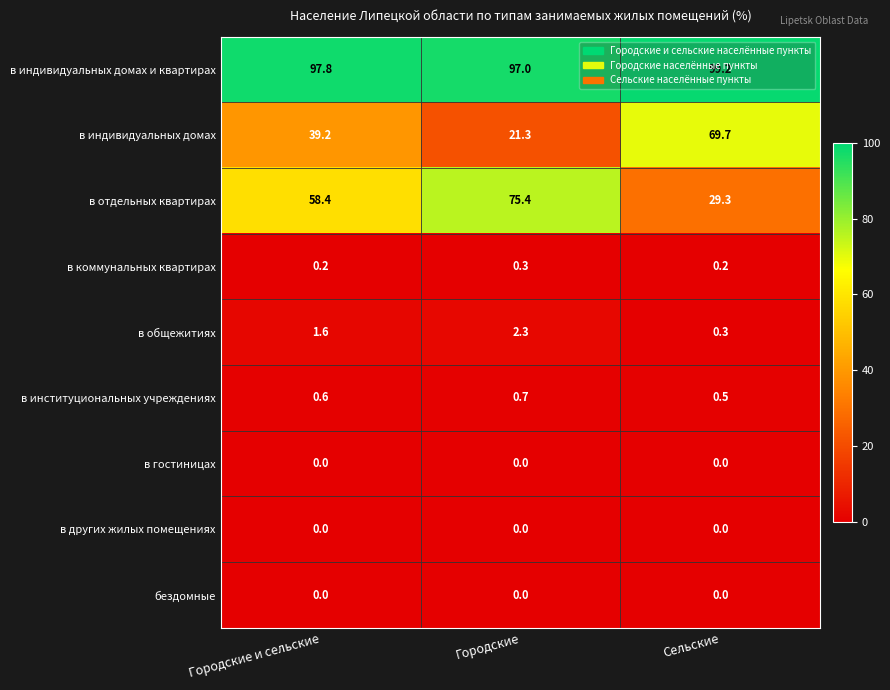

How many categories are shown in the chart?

3